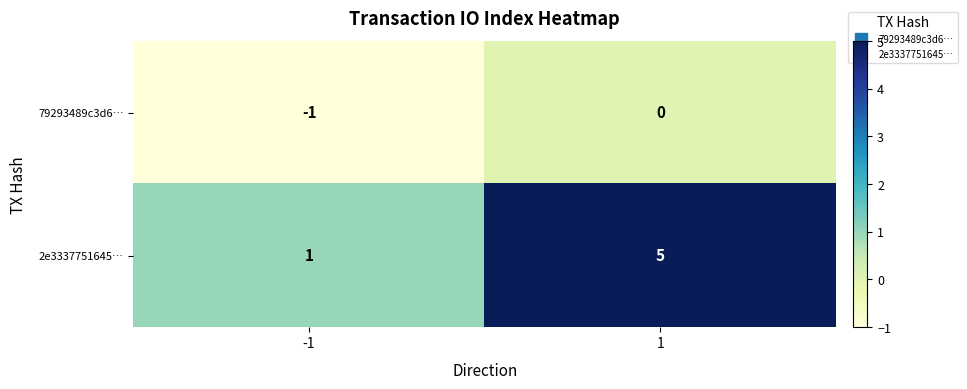

What is the approximate value of 2e3337751645… at 1?

5